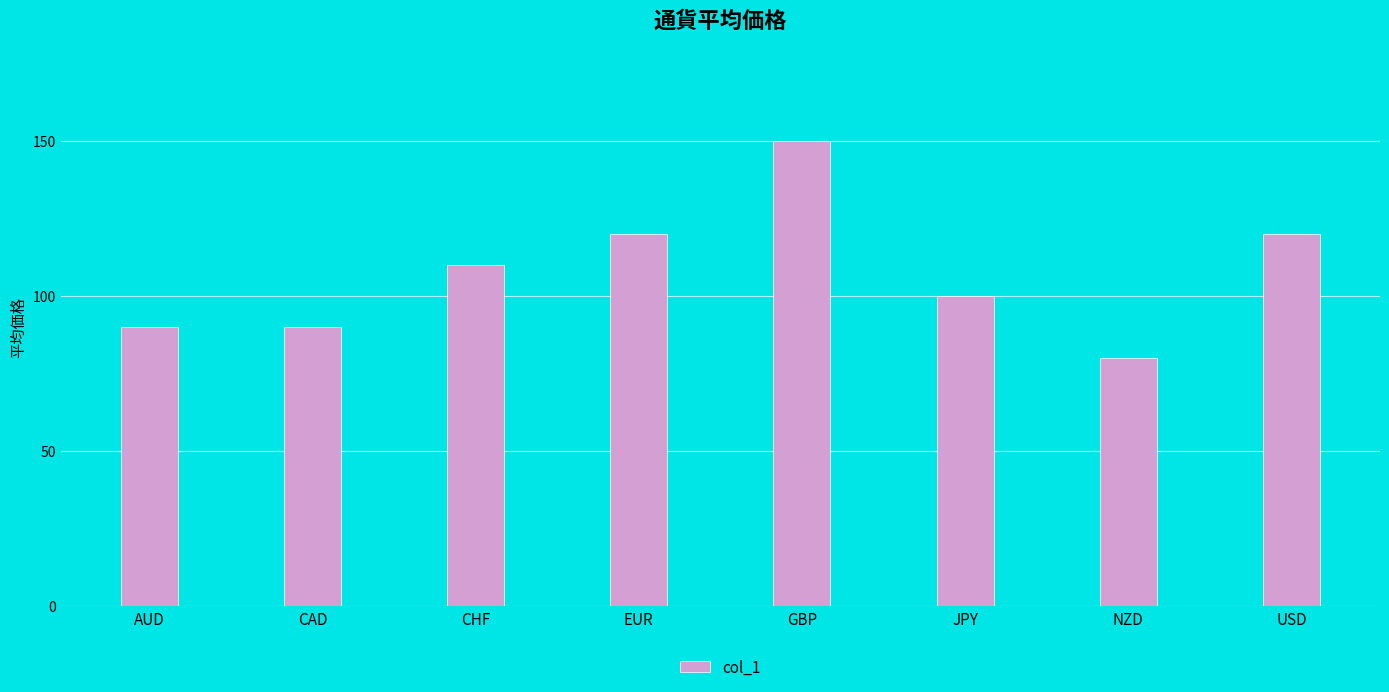

What is the maximum value shown in the chart?

150